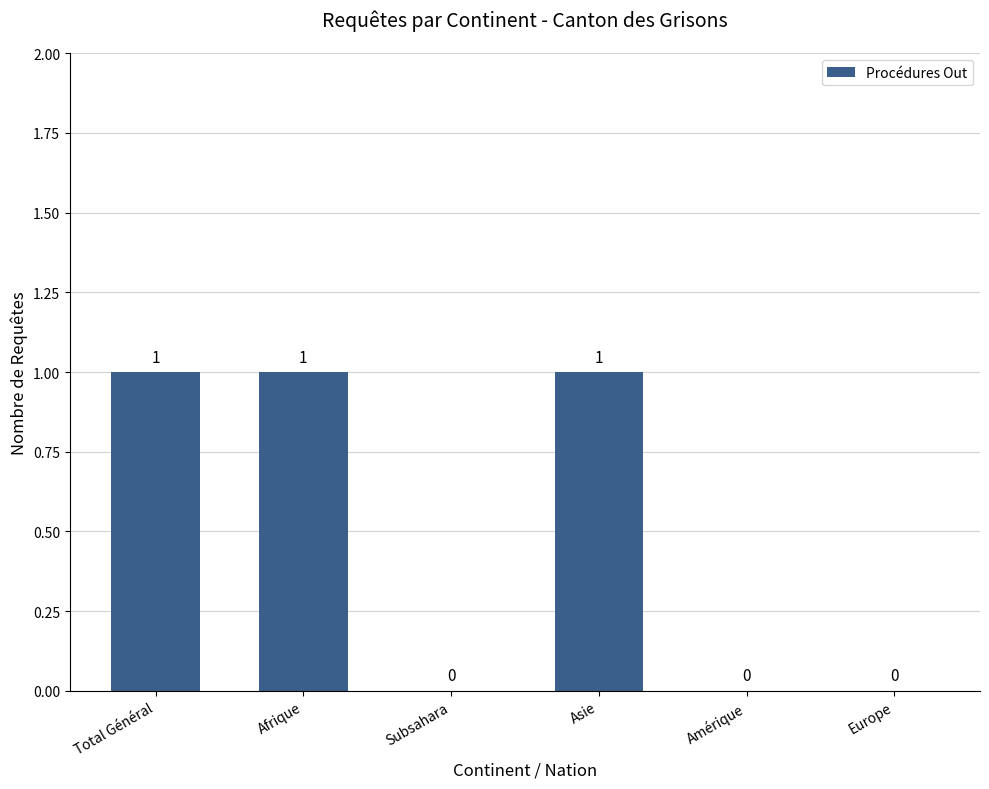

What is the sum of all values?

3